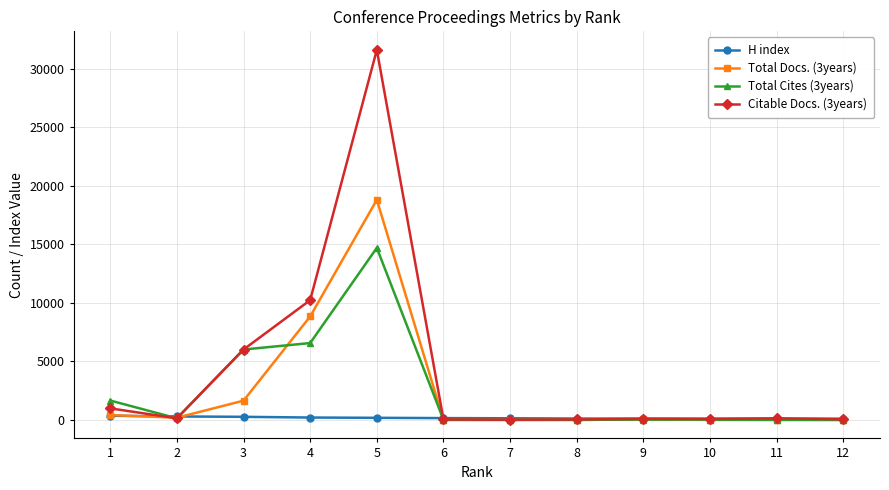

Where is Total Cites (3years) nearest to the value 7344?

4